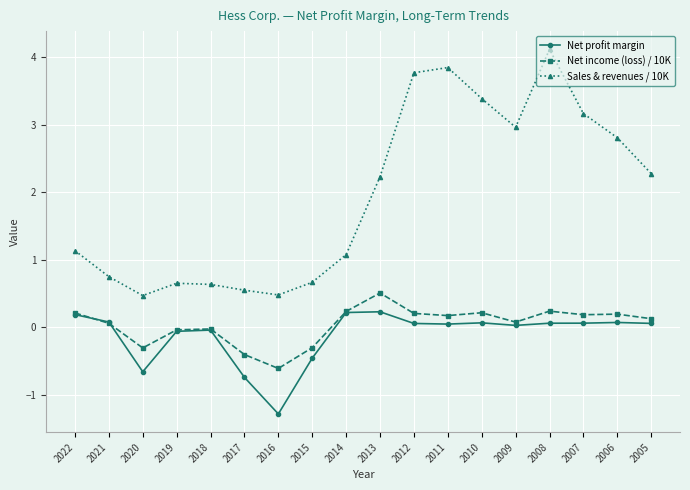

How many negative values does the Net profit margin series have?

6